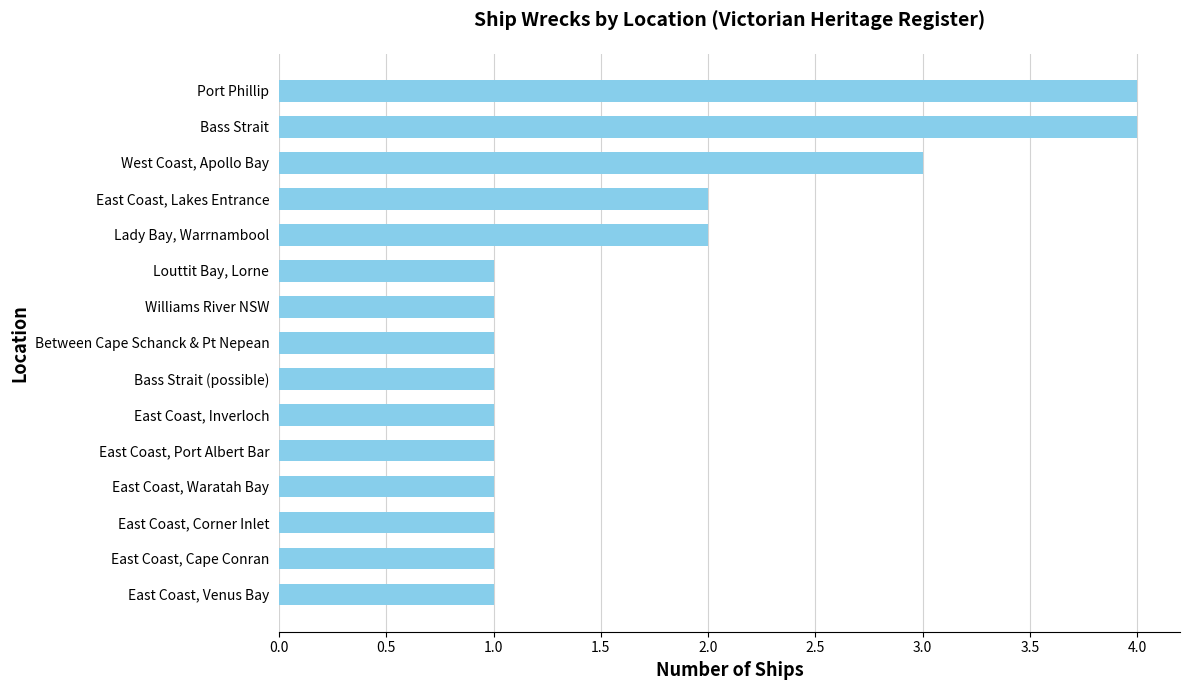

Count the number of data series in this chart.

1